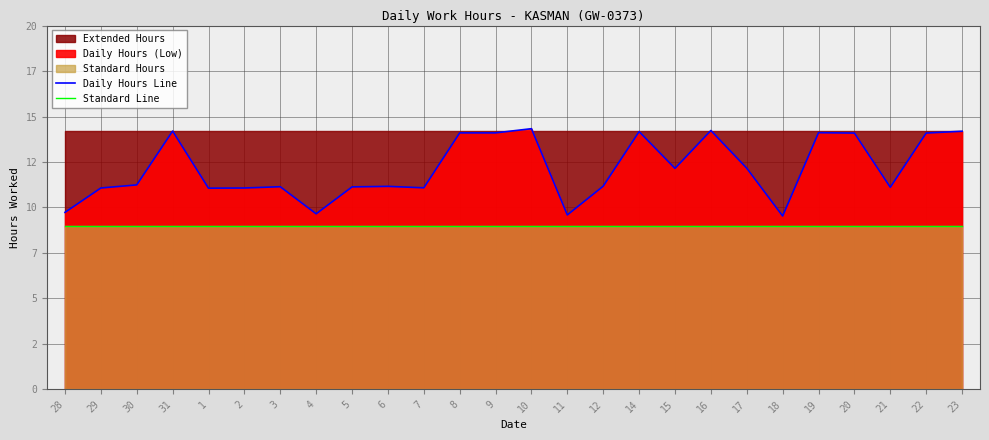

Where is Standard Line nearest to the value 9?

28